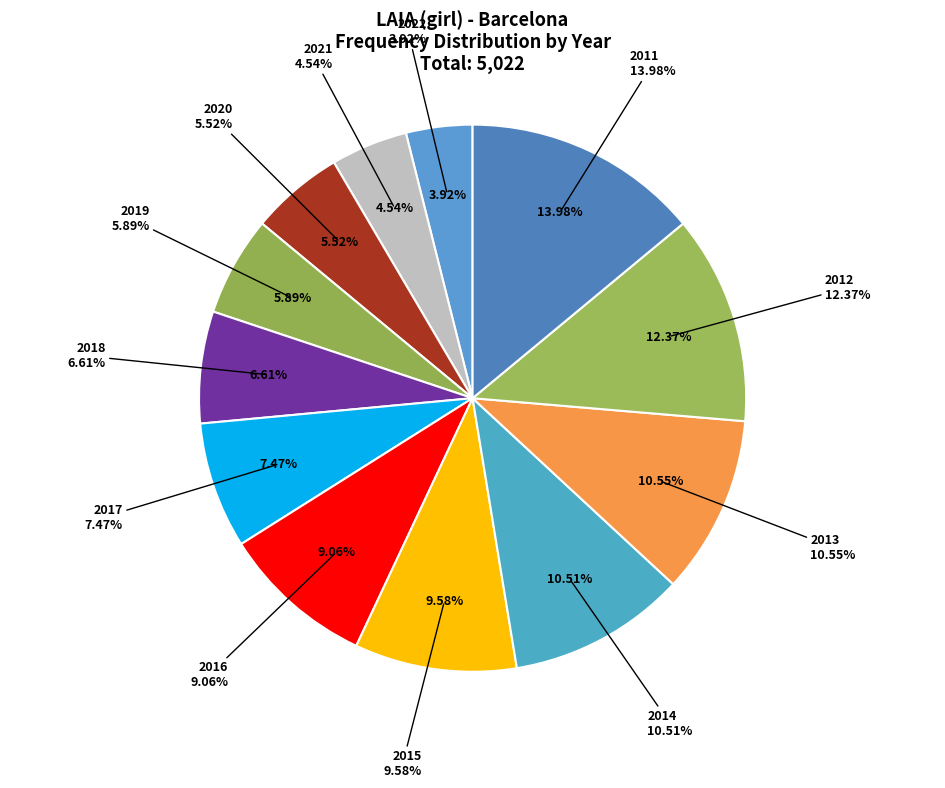

Which slice is the smallest?

2022